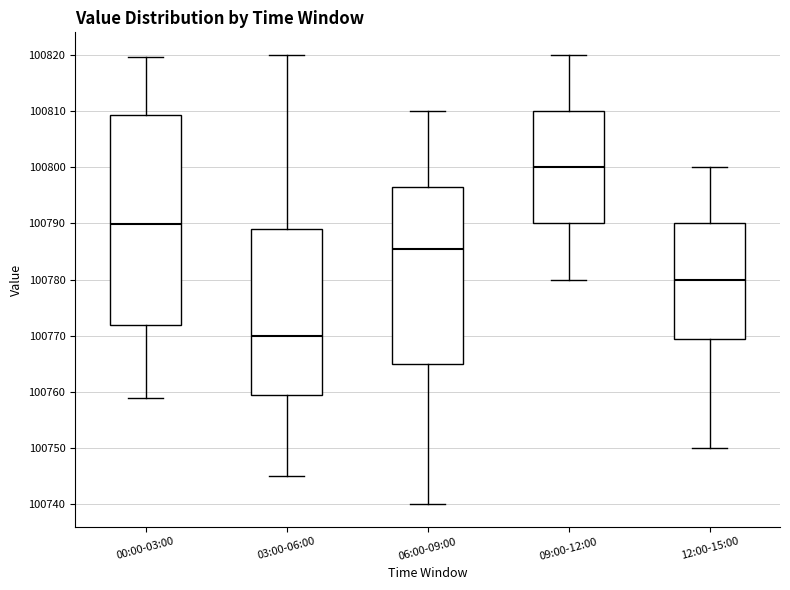

Which box's median line is the lowest?

03:00-06:00